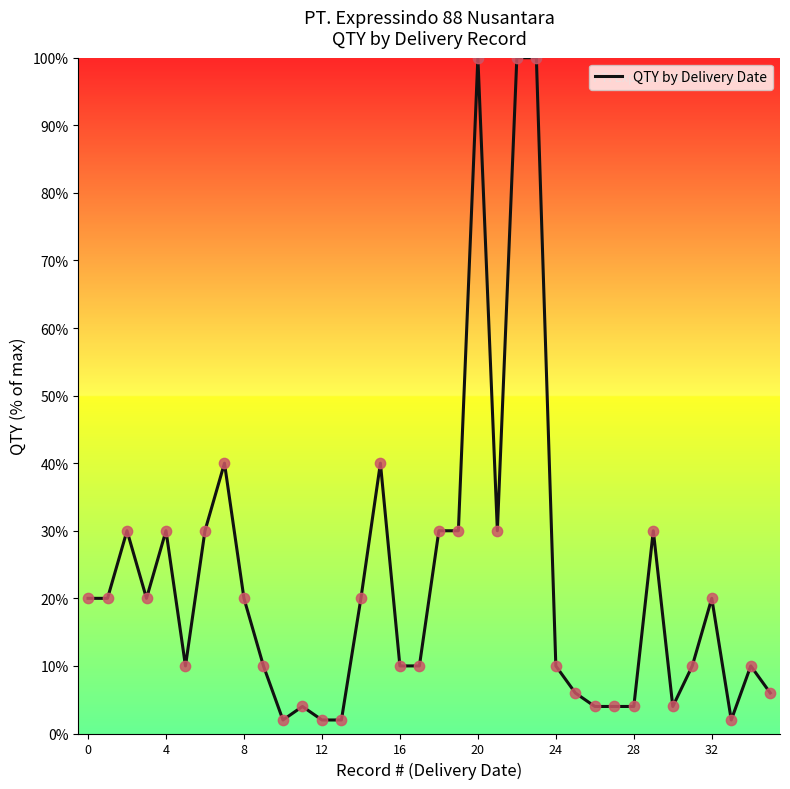

What is the difference between the maximum and minimum values?

98